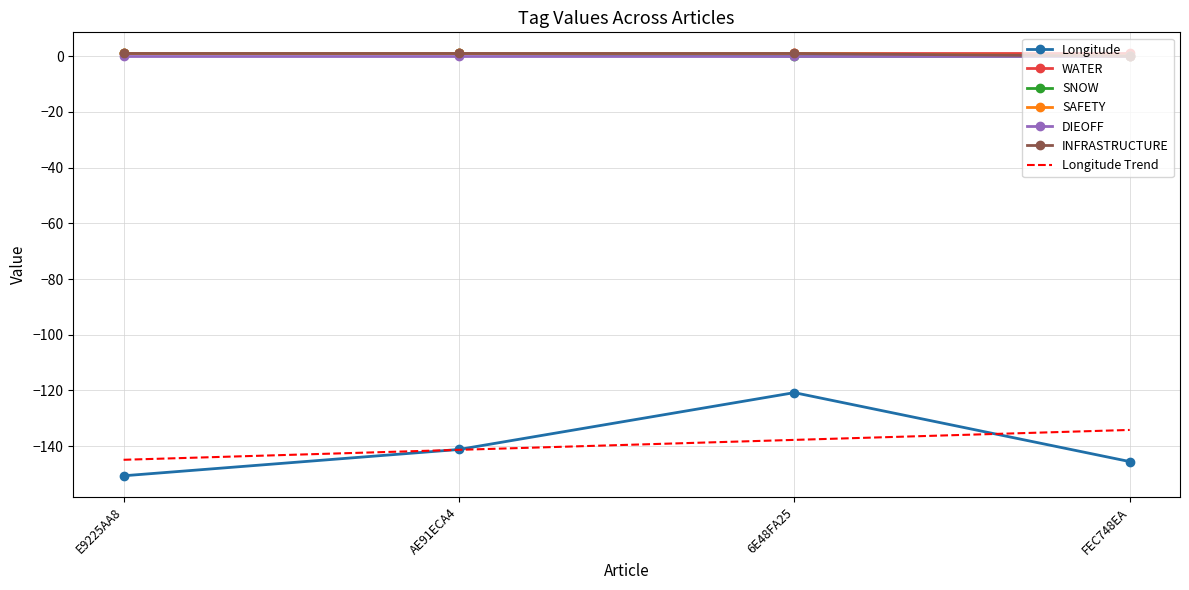

The value of SAFETY at E9225AA8 is 0.7. True or false?

False